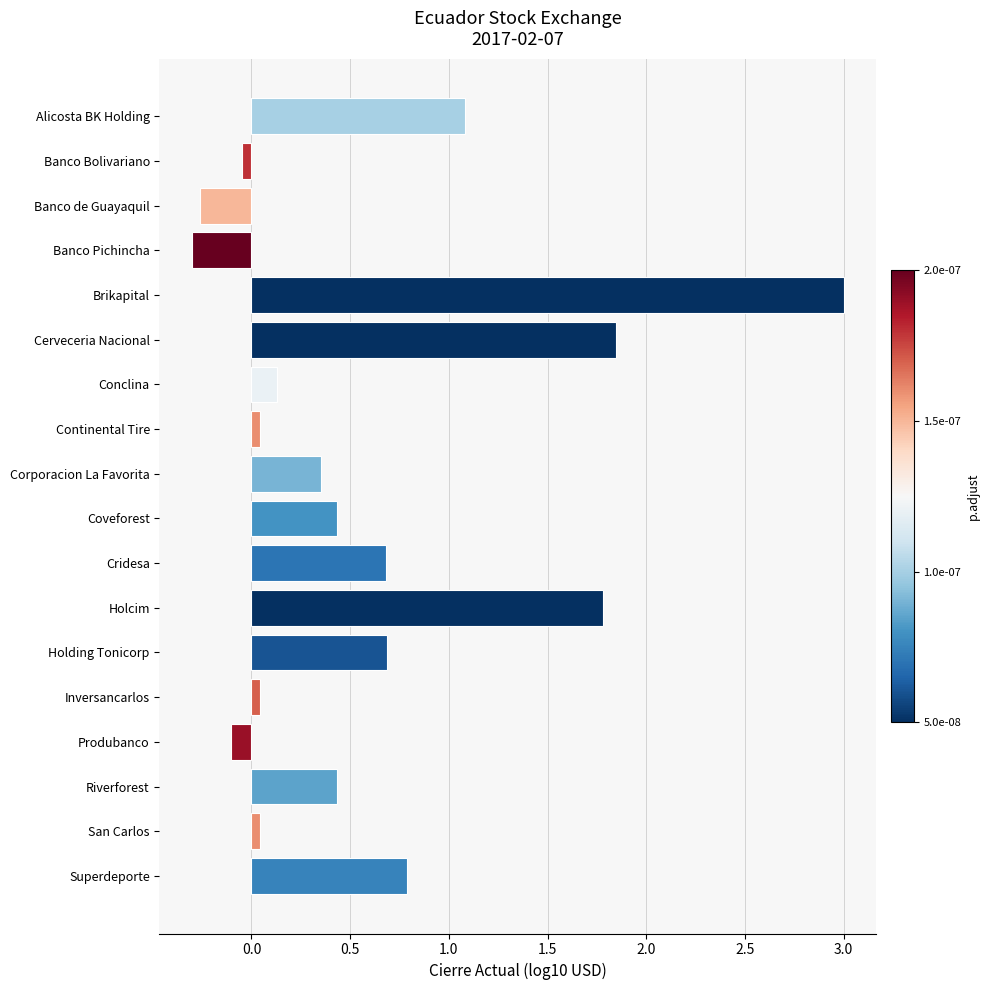

What is the maximum value shown in the chart?

3.0